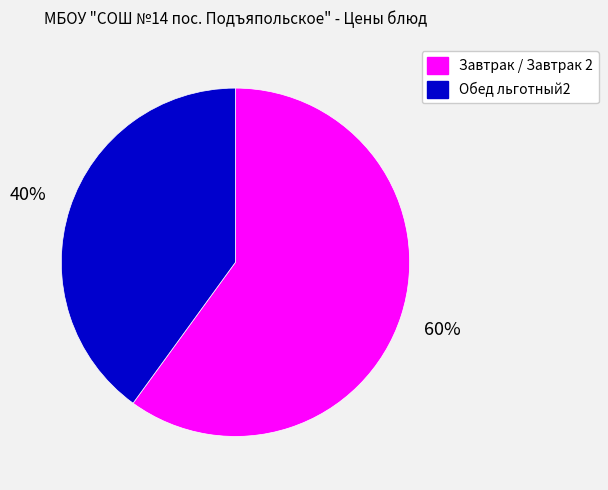

Is there a majority slice in this chart?

Yes